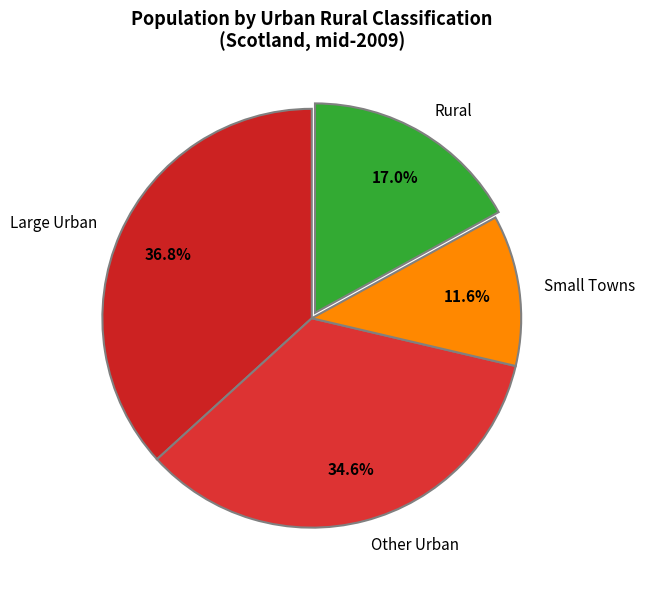

What is the largest slice in the pie chart?

Large Urban